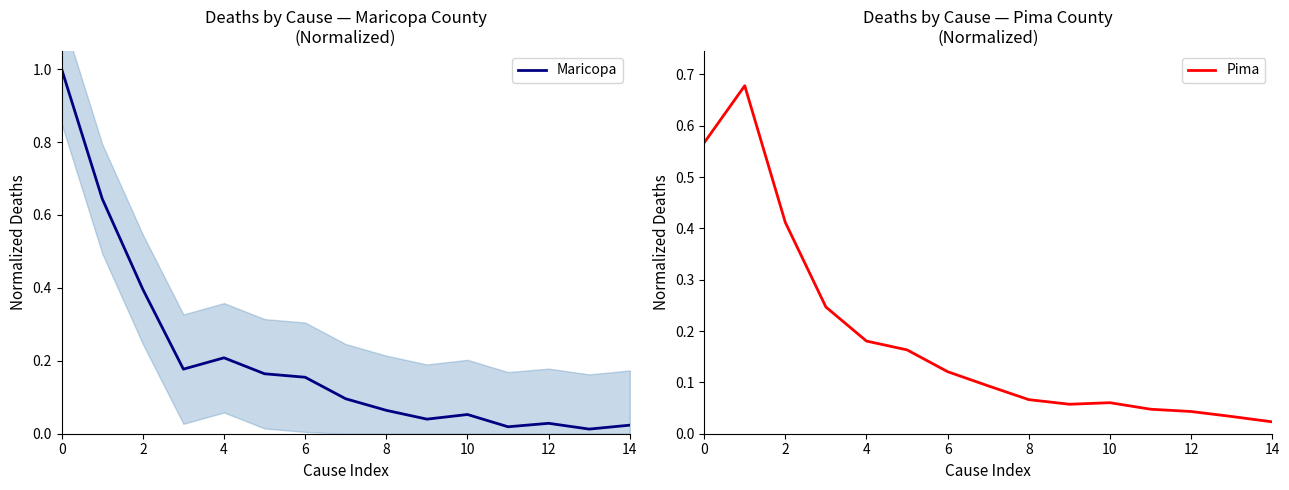

Is it true that Maricopa equals 0.7 at 0?

False